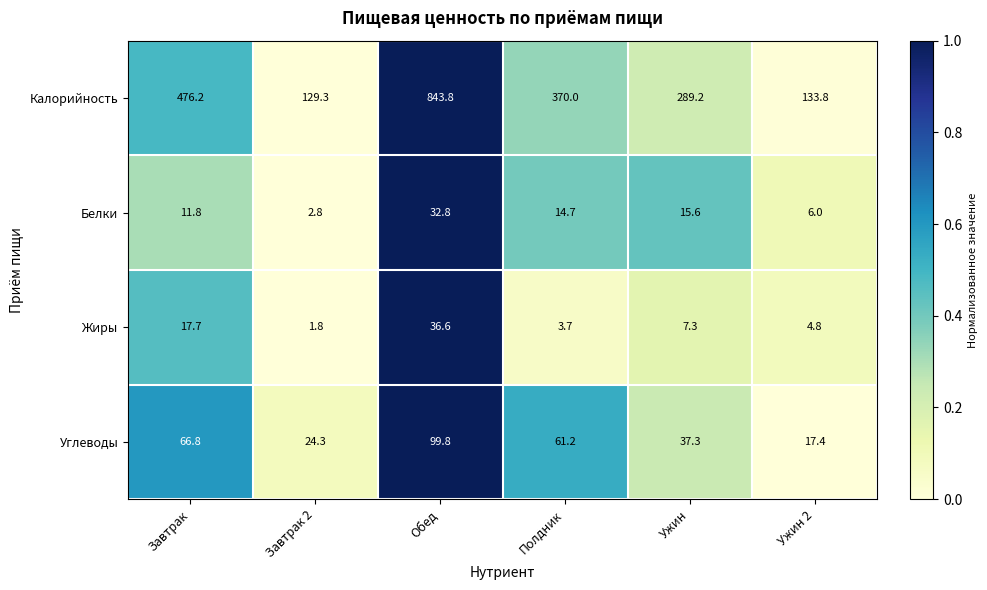

Reading left to right, list all the values displayed in this chart.

Калорийность: 476.2	129.3	843.8	370.0	289.2	133.8
Белки: 11.8	2.8	32.8	14.7	15.6	6.0
Жиры: 17.7	1.8	36.6	3.7	7.3	4.8
Углеводы: 66.8	24.3	99.8	61.2	37.3	17.4